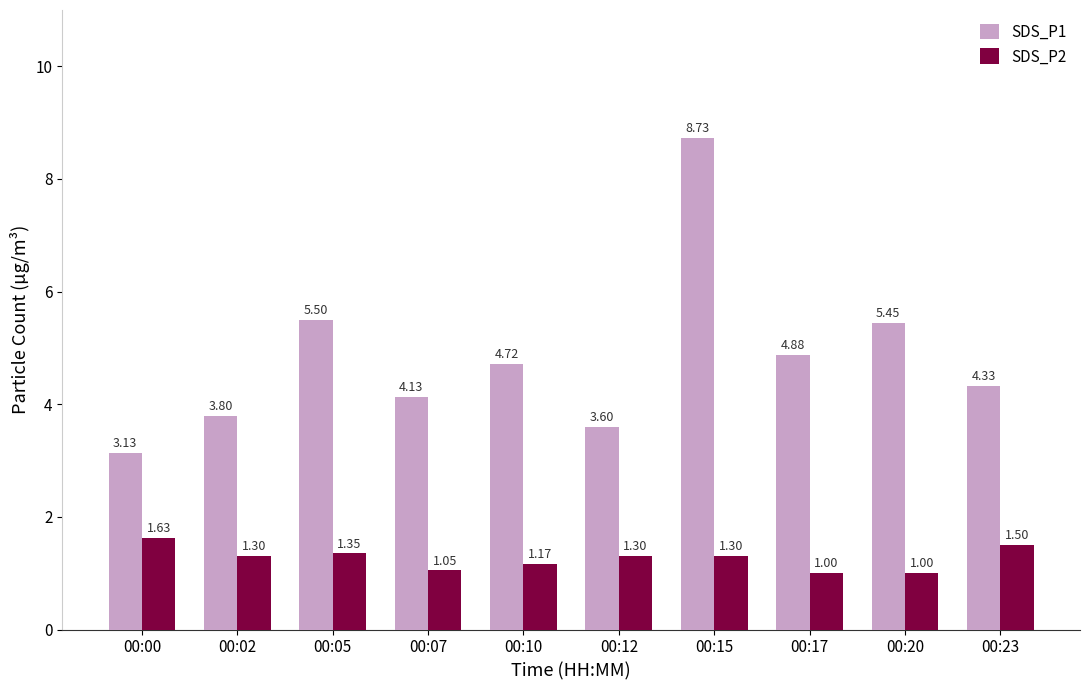

At which label is SDS_P1 closest to 5?

00:17